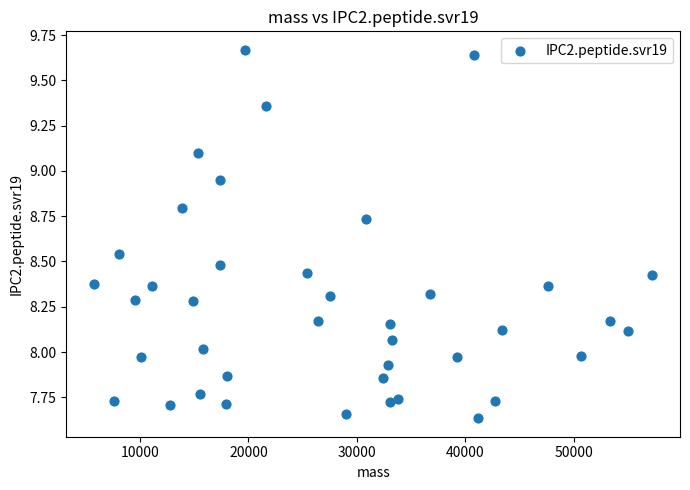

What is the range of Y values (max minus min)?

2.0